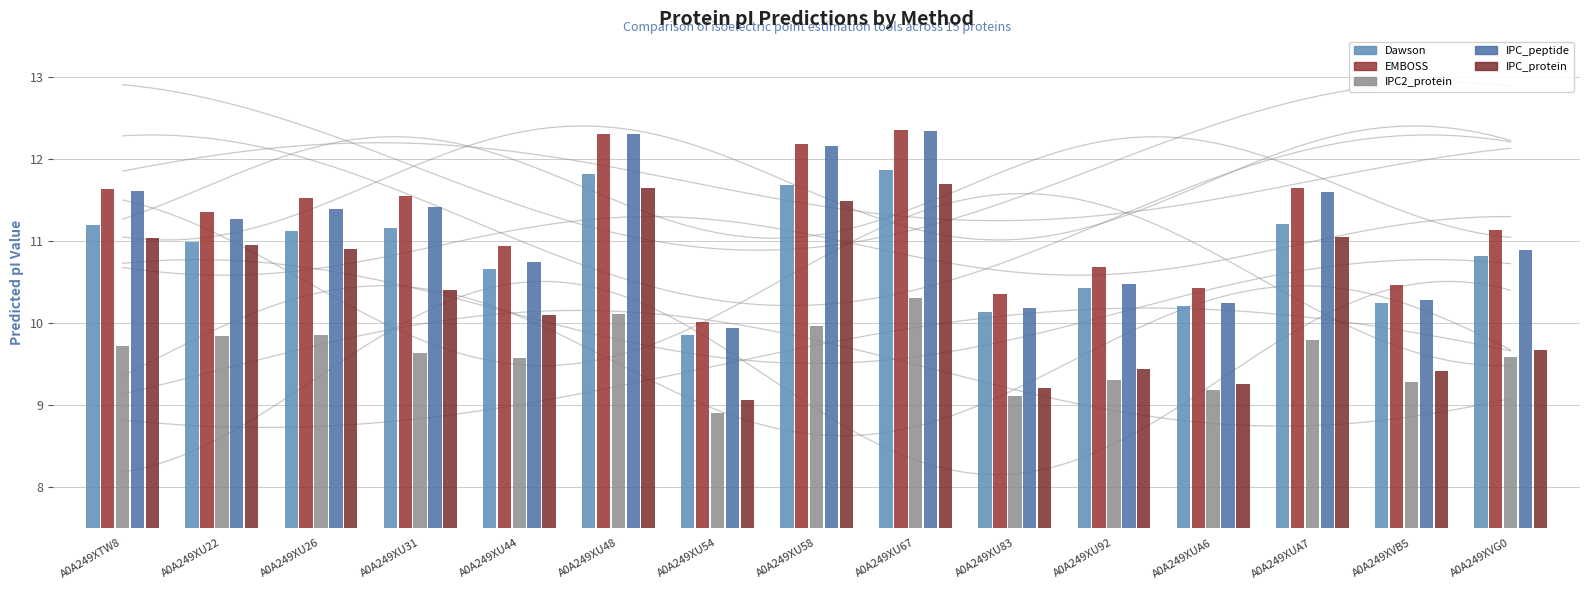

The Dawson series shows 11.8 at A0A249XU48. True or false?

True